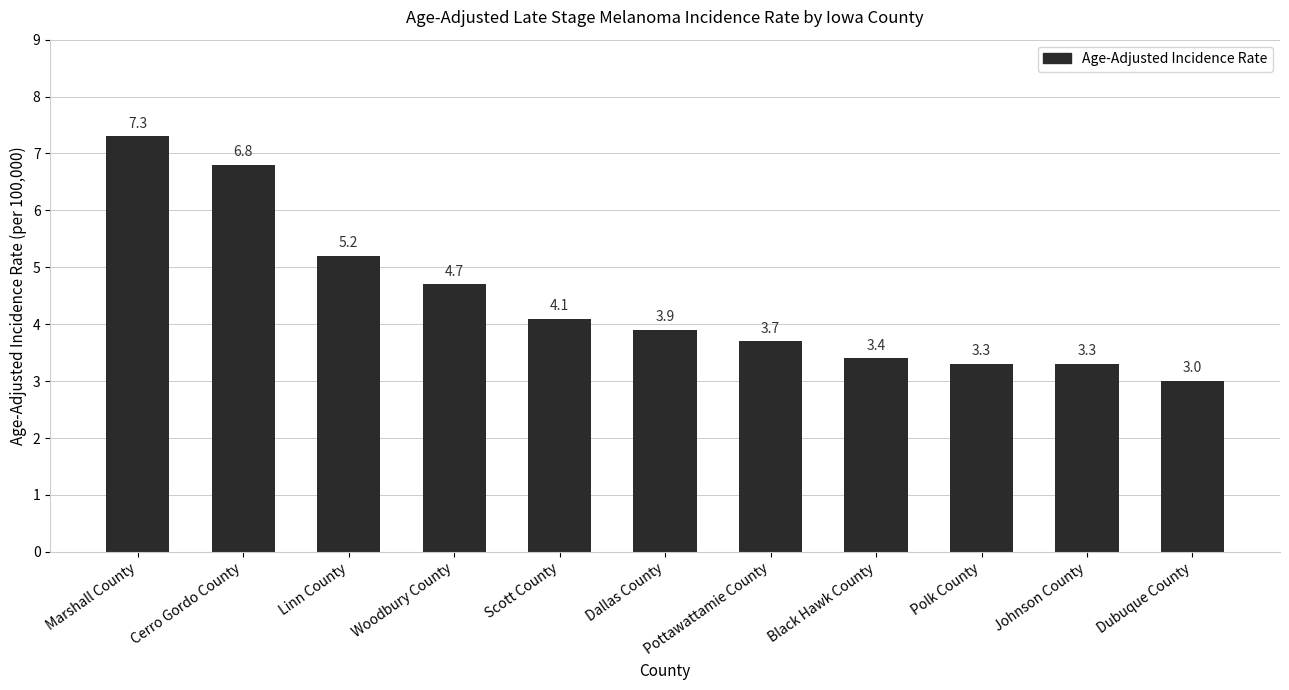

Does the chart contain any negative values?

No